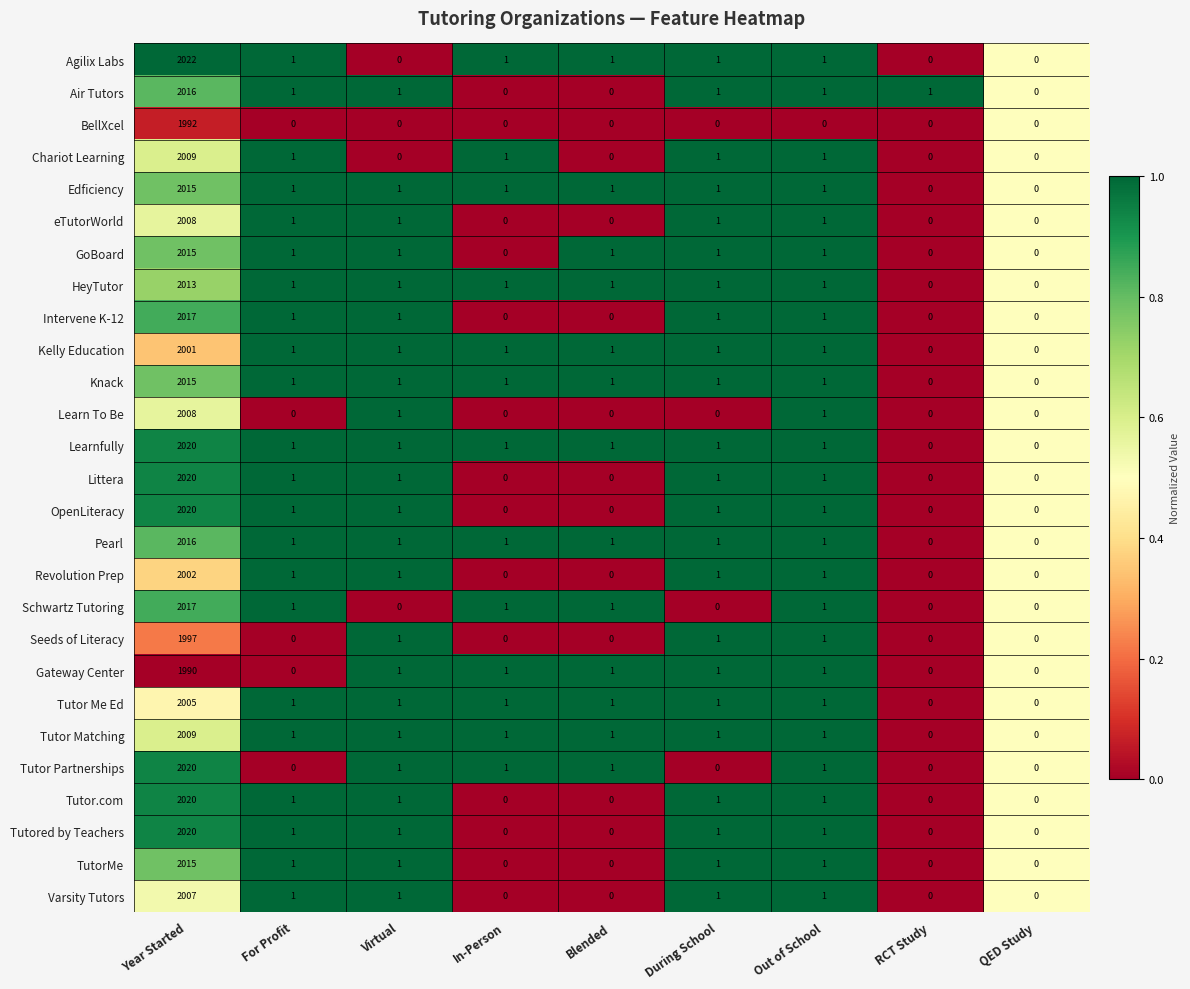

The Tutor.com series shows -1134 at Blended. True or false?

False